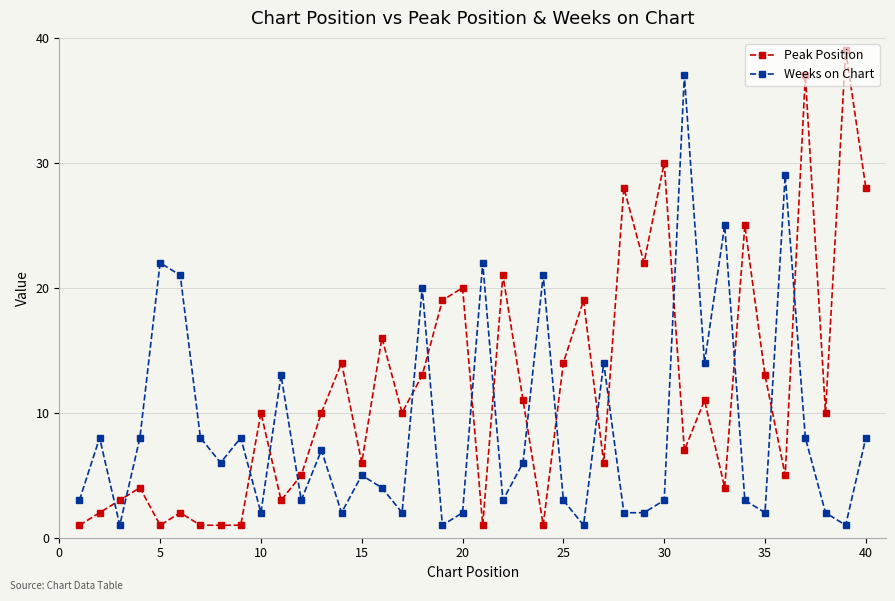

What is the value of the Peak Position point at the 9th from the left?

1